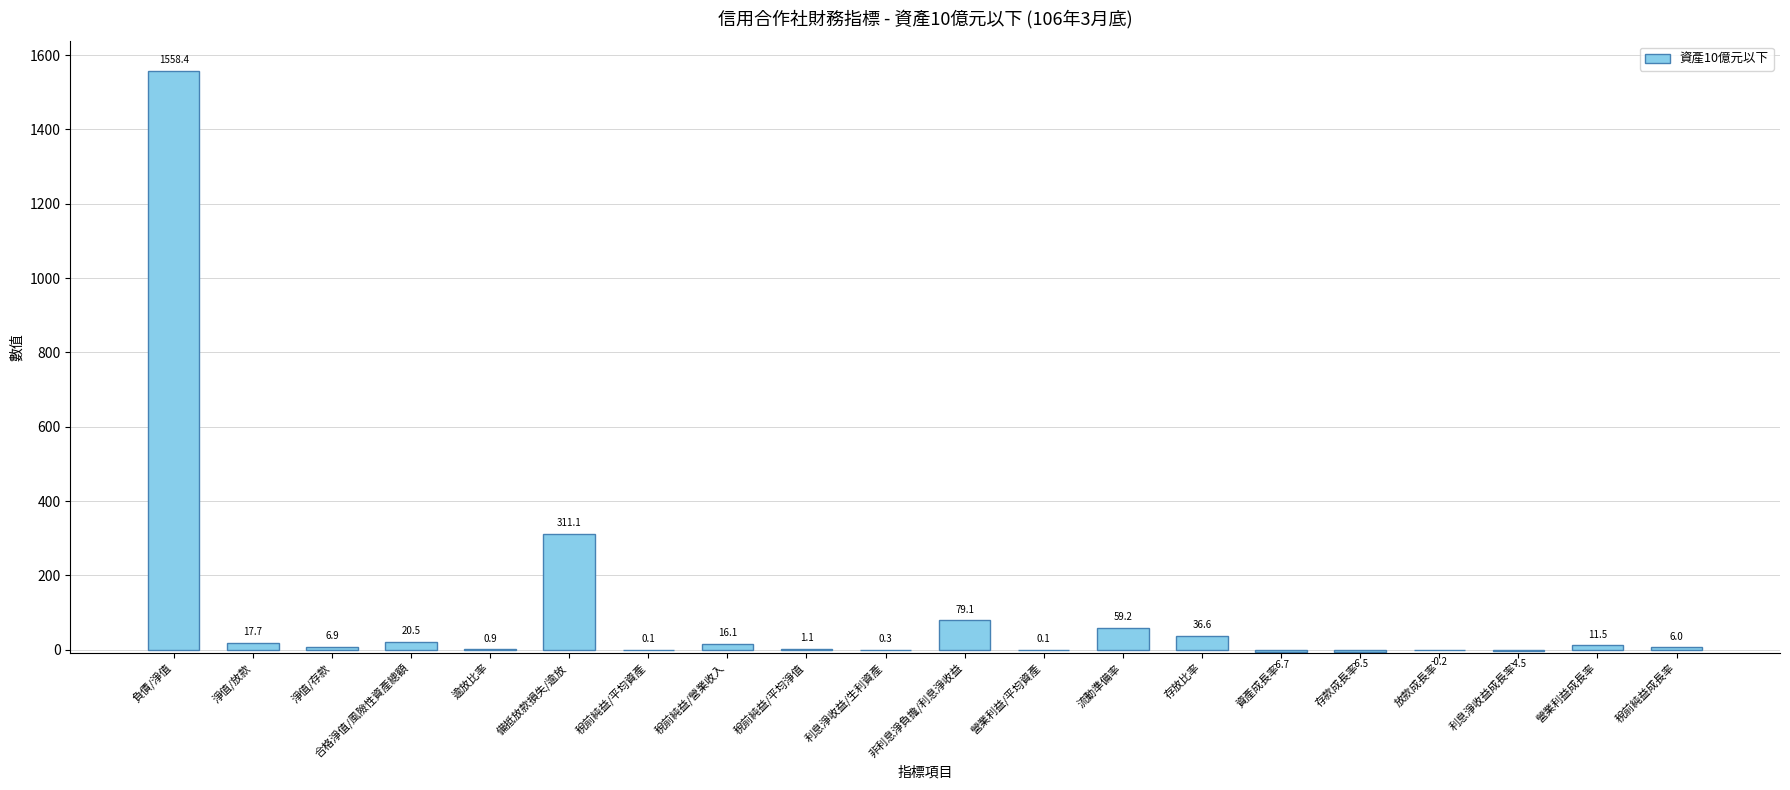

Read the value at 稅前純益成長率.

6.0